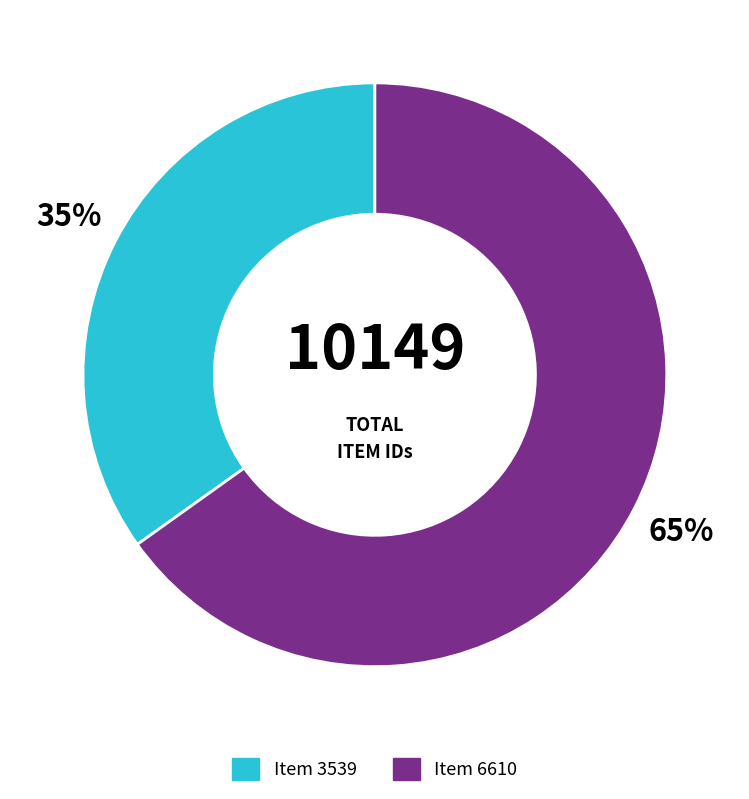

Do Item 6610 and Item 3539 together represent more than half of the pie?

Yes